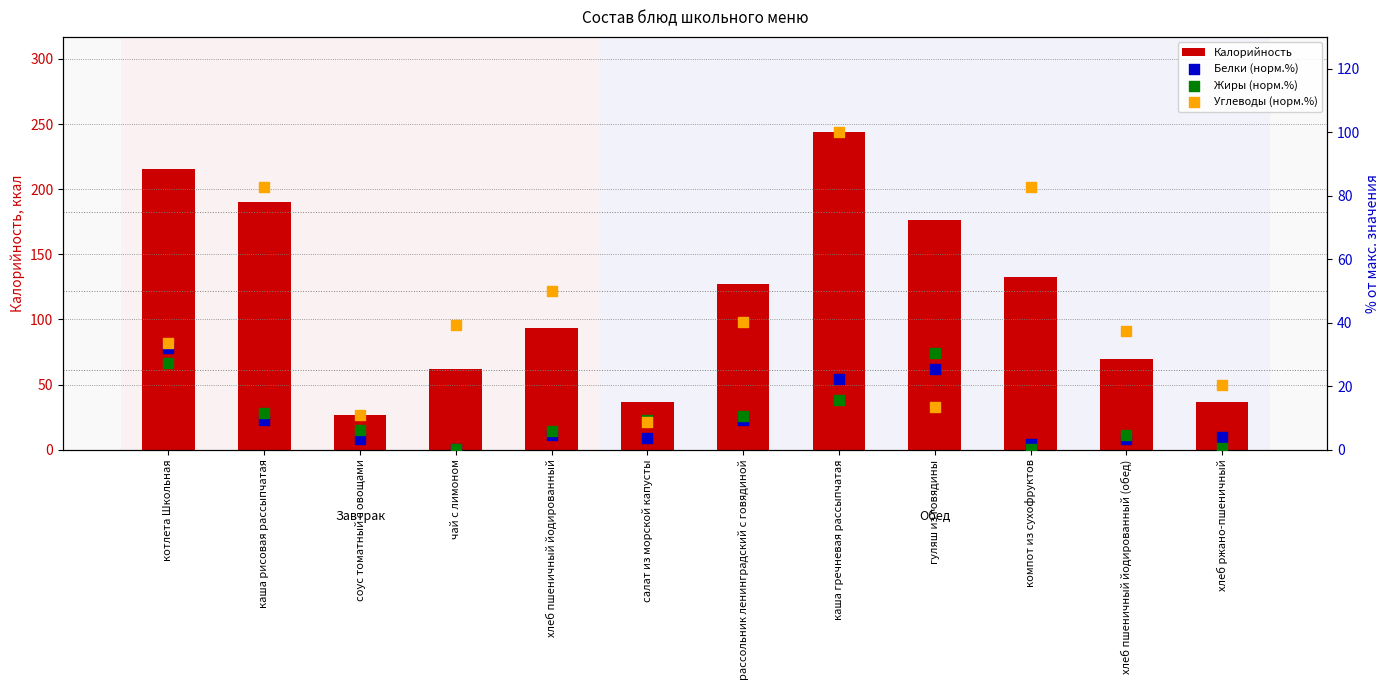

At which category is the sum across all series the highest?

каша гречневая рассыпчатая